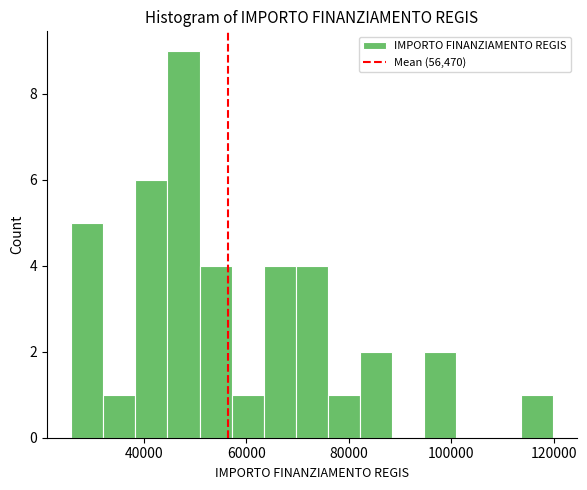

Around what value on the x-axis is the tallest bar? Give the approximate position of its centre, as read against the axis.

48000